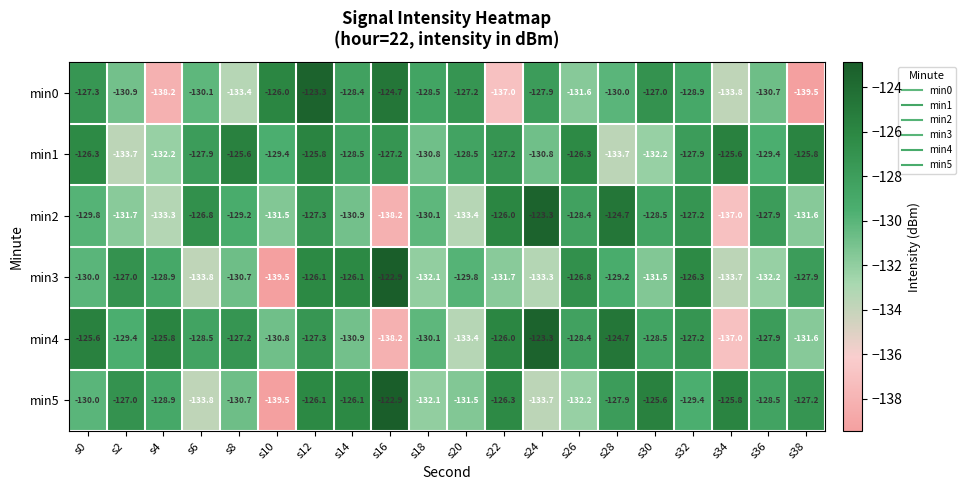

What is the average value of the min2 series?

-129.8